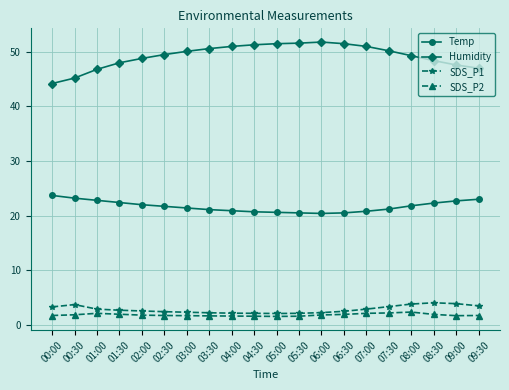

Which category has the highest value in the Temp series?

00:00